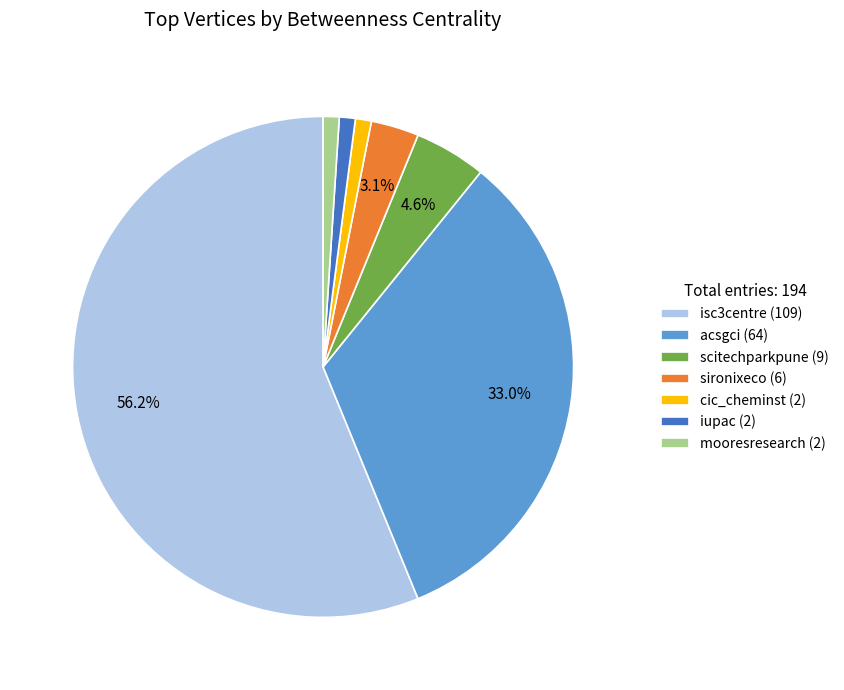

Which has a higher value, isc3centre (109) or cic_cheminst (2)?

isc3centre (109)